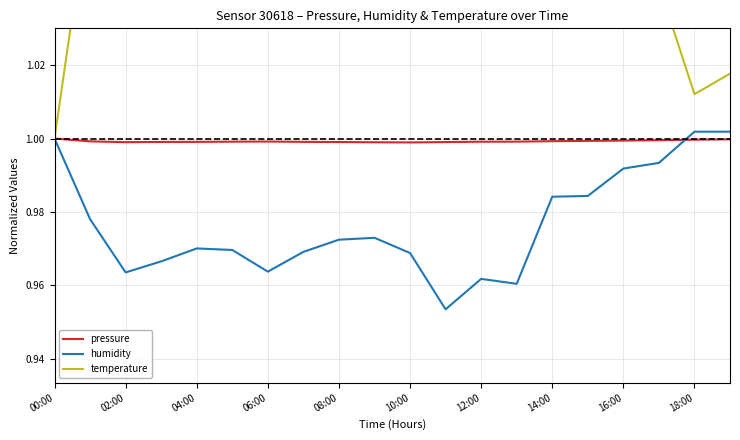

Which has a higher value, 19 or 04:00?

19